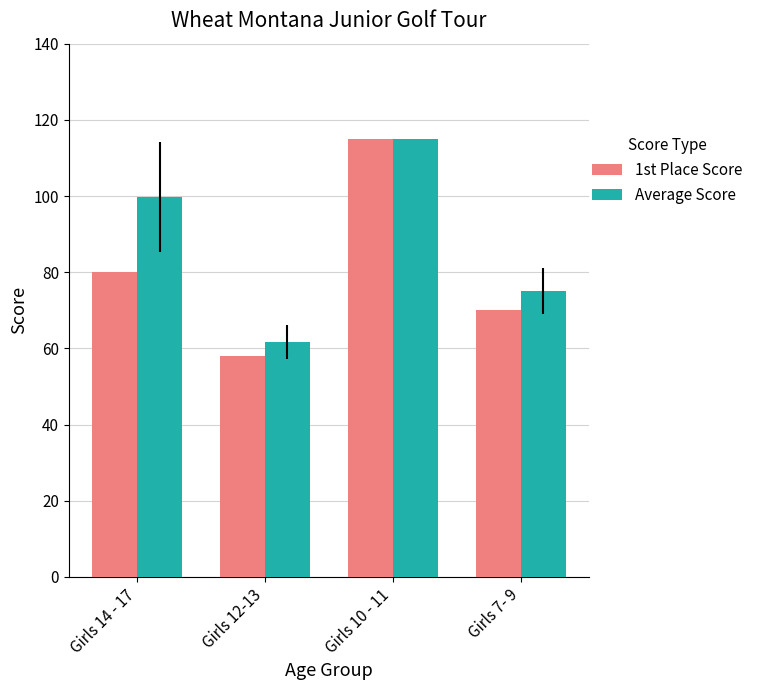

Does the chart contain stacked bars?

No